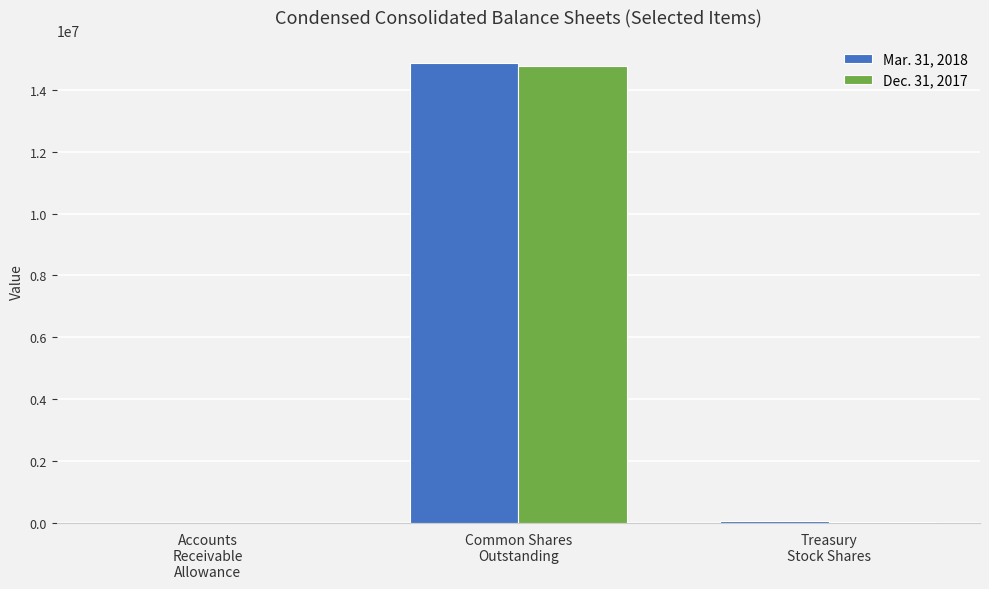

What is the greatest value displayed?

14876190